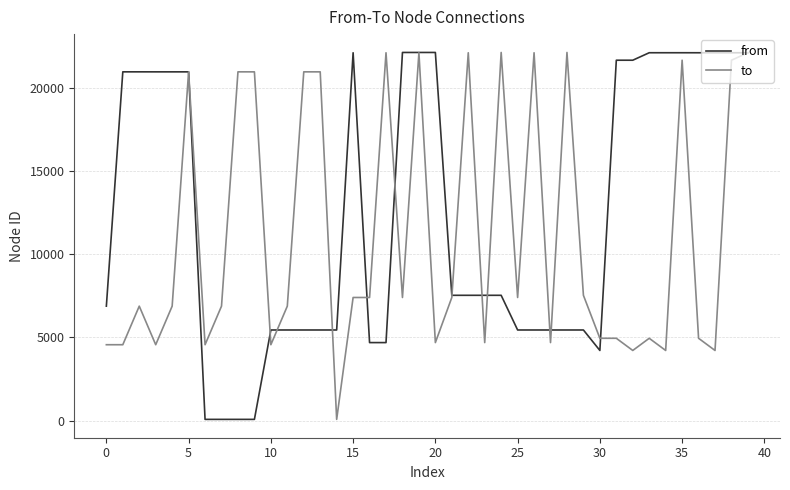

What are all the series names shown in the legend?

from, to